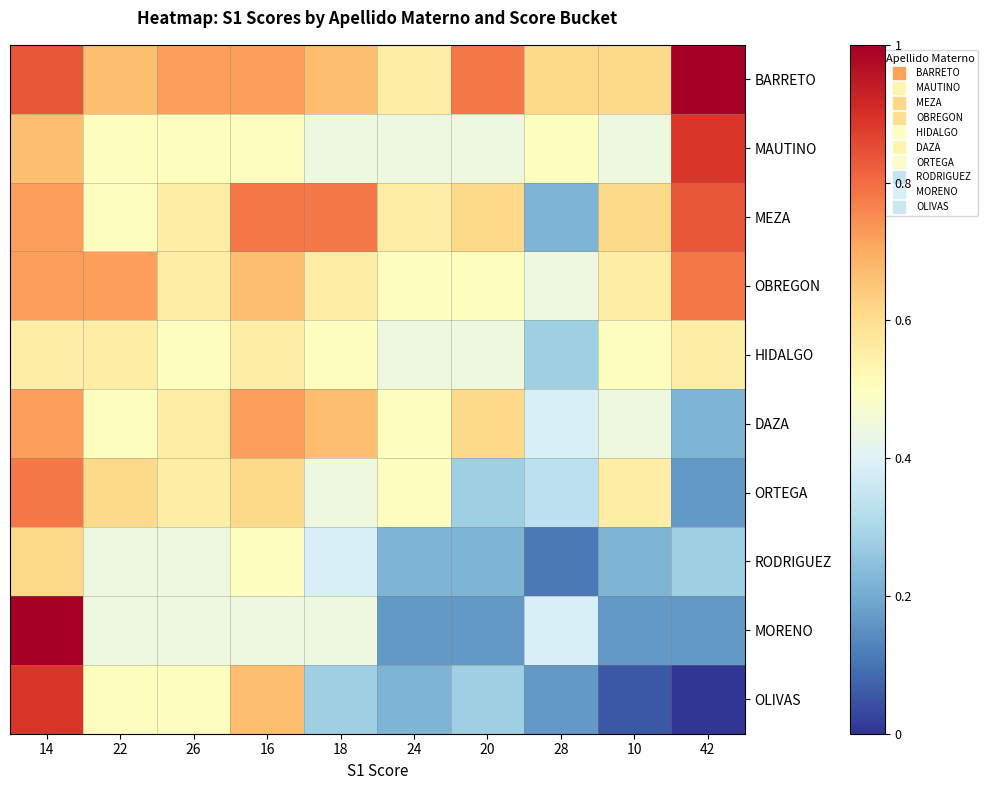

What is the difference between the highest and lowest values at 10?

0.6